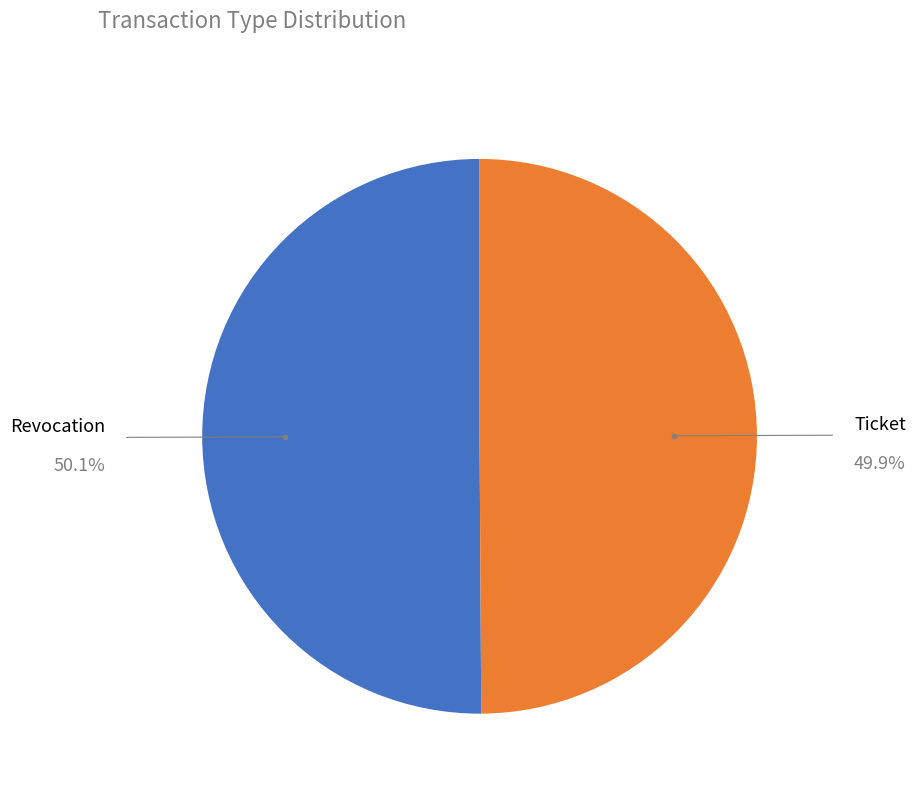

Do Ticket and Revocation together represent more than half of the pie?

Yes